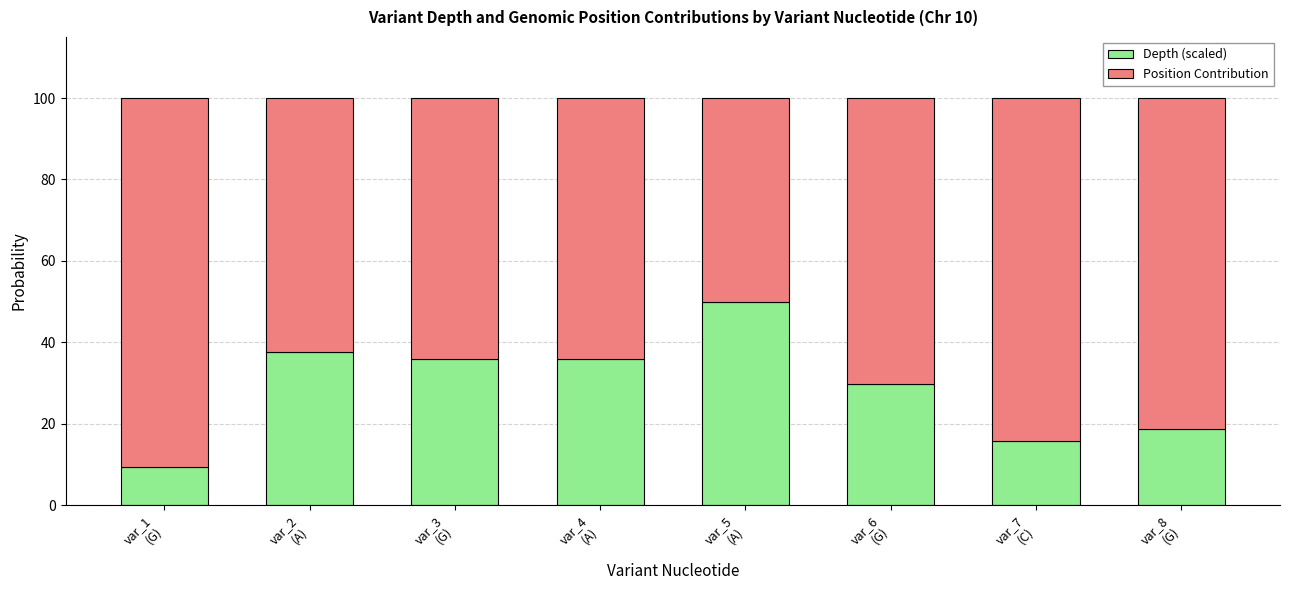

What is the highest value of the Depth (scaled) series?

50.0